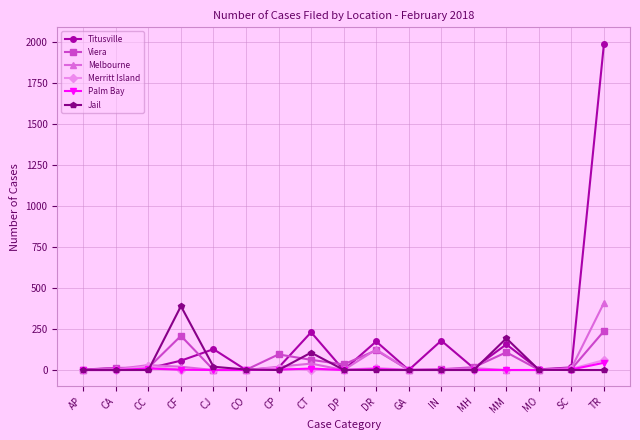

At which category is the sum across all series the highest?

TR